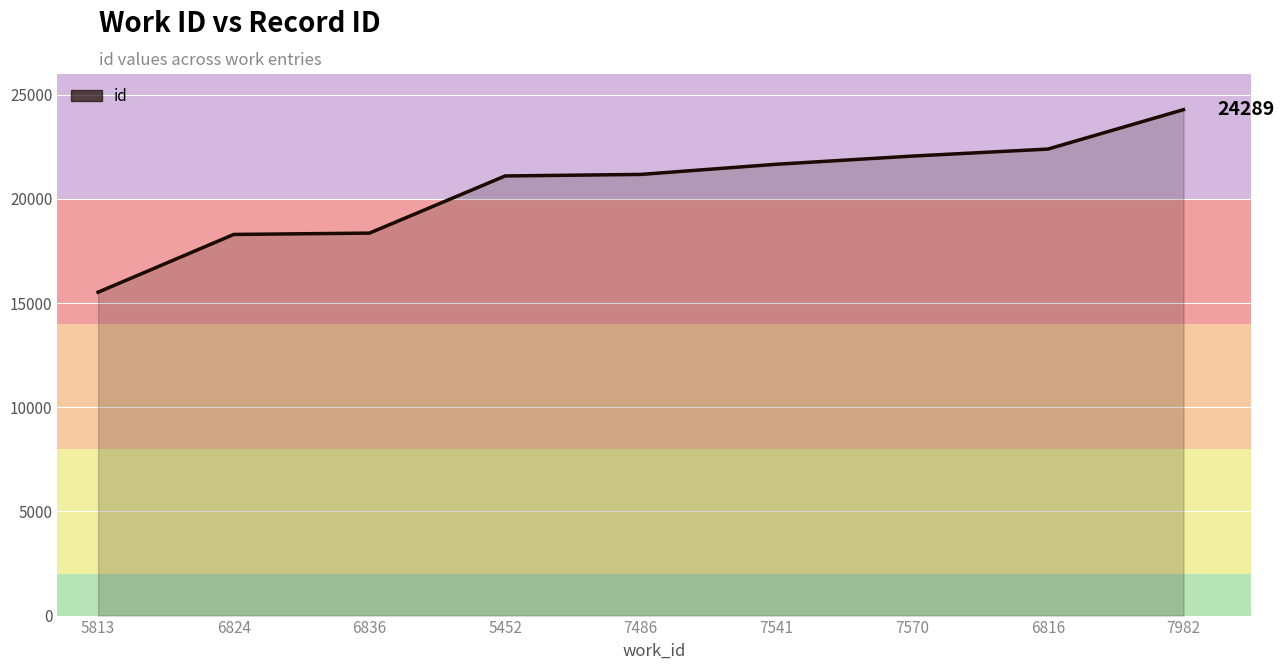

Which has a higher value, 7486 or 6836?

7486